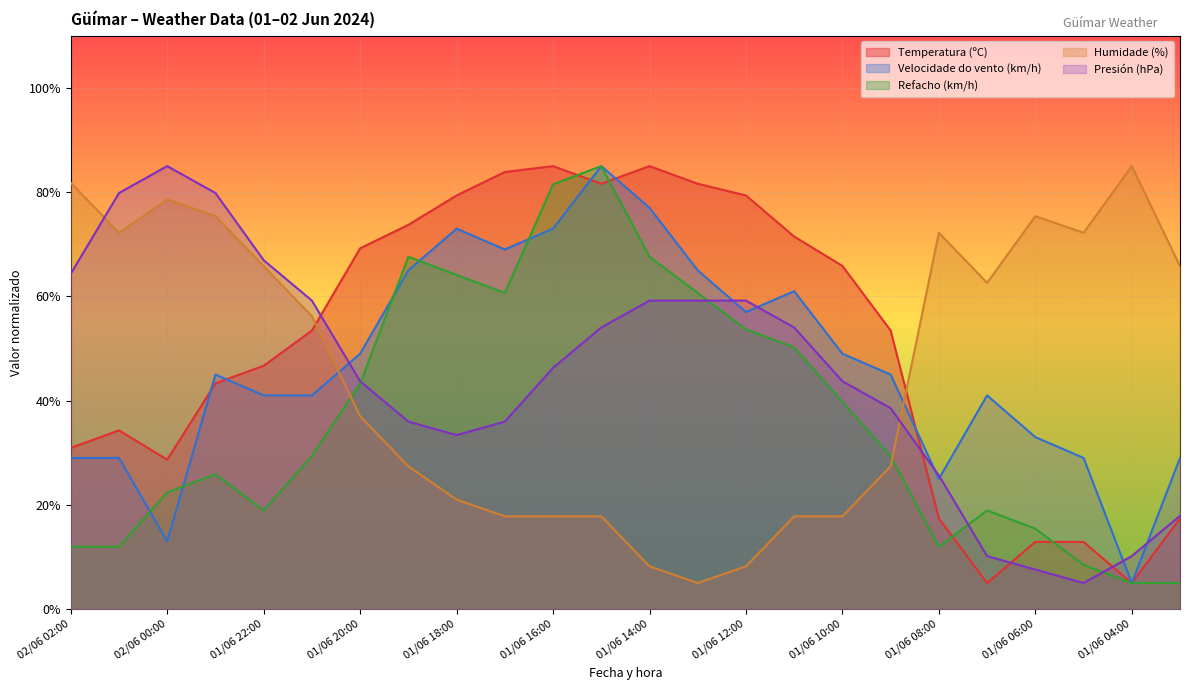

What is the minimum value shown in the chart?

5.0